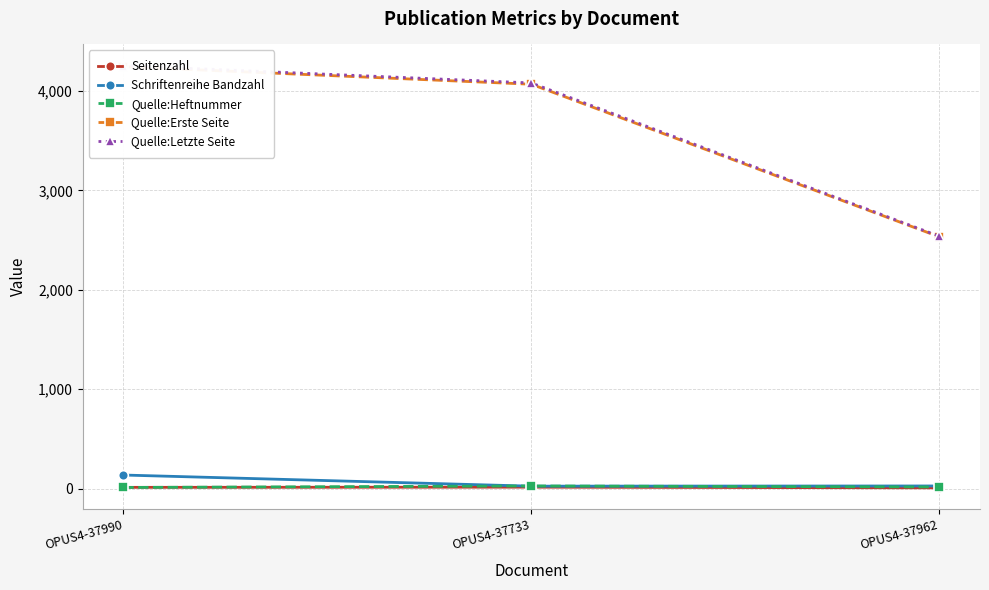

Which has a higher value, OPUS4-37962 or OPUS4-37990?

OPUS4-37990